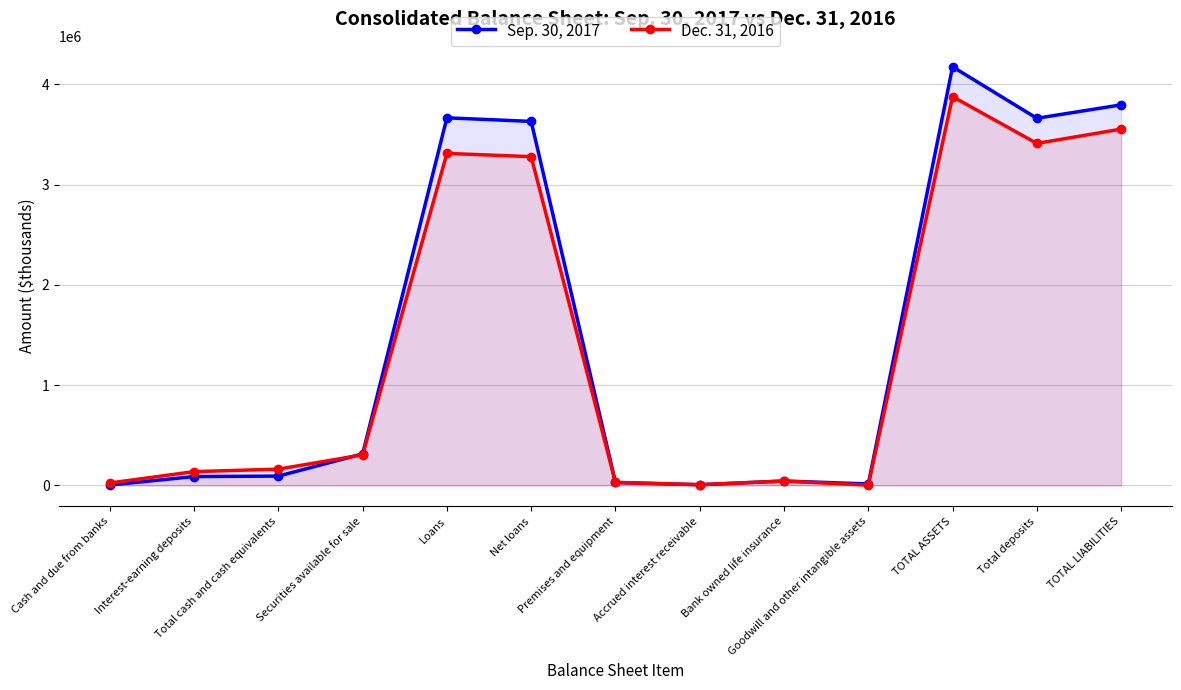

True or false: Sep. 30, 2017 and Dec. 31, 2016 cross at least once.

True